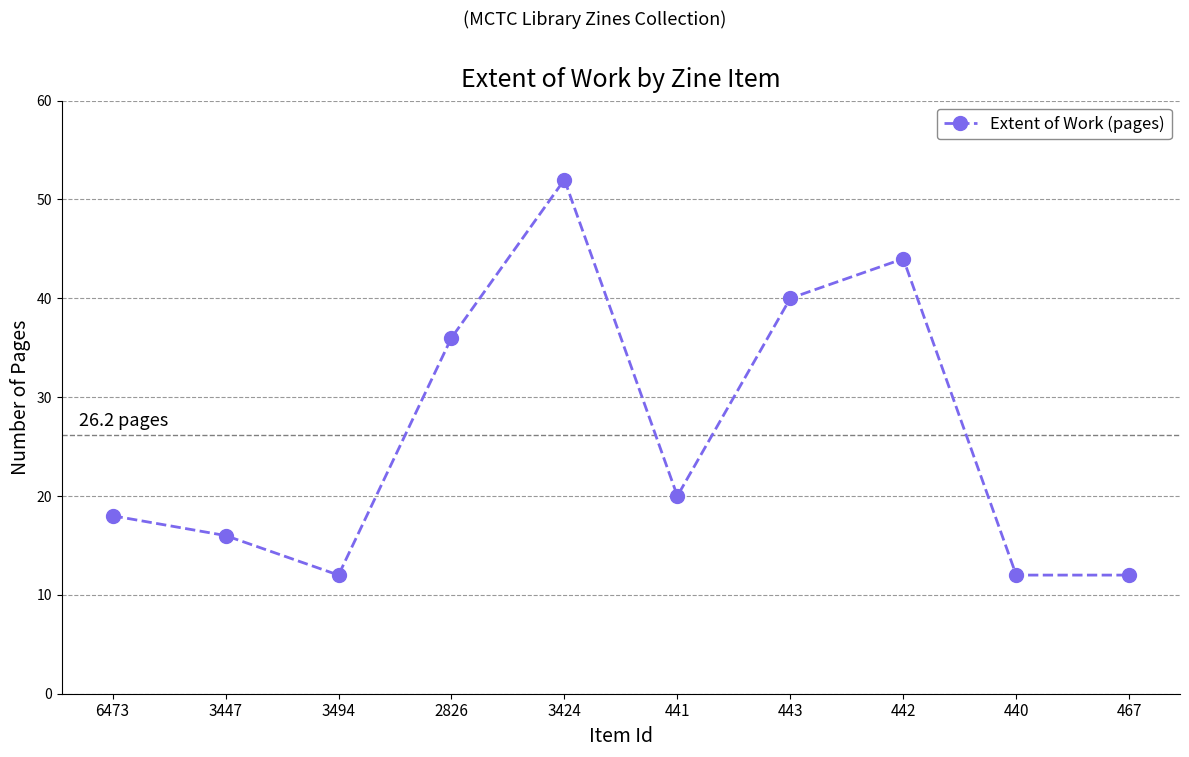

What is the change in value from 3424 to 443?

-12